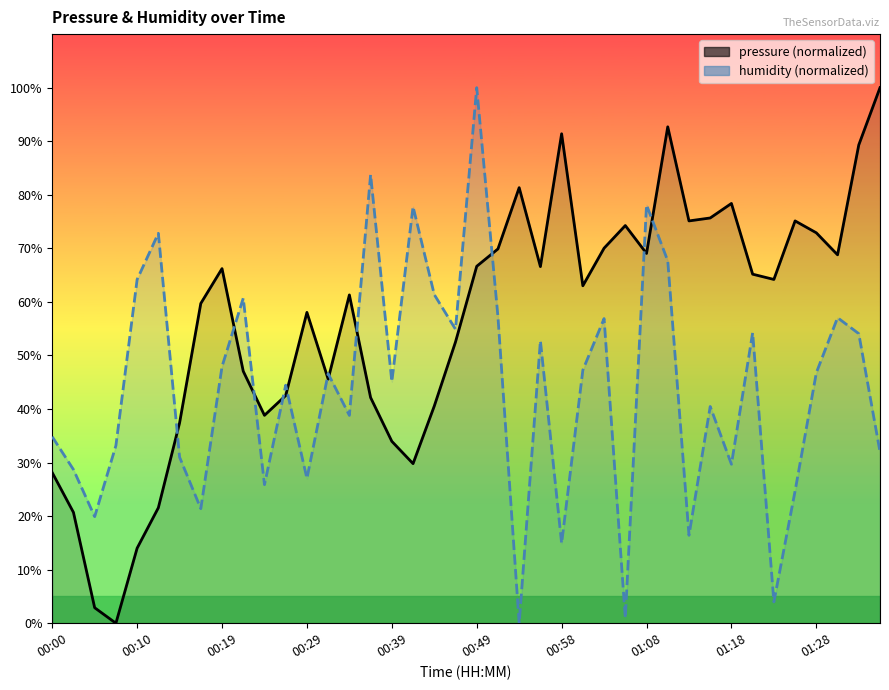

What are all the series names shown in the legend?

pressure, humidity